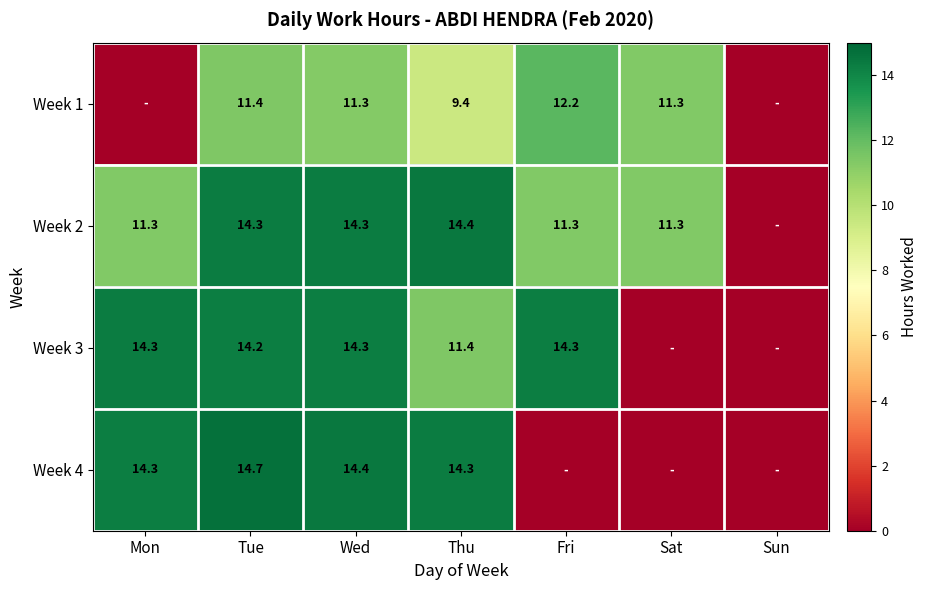

Is it true that Week 3 equals 4.2 at Thu?

False